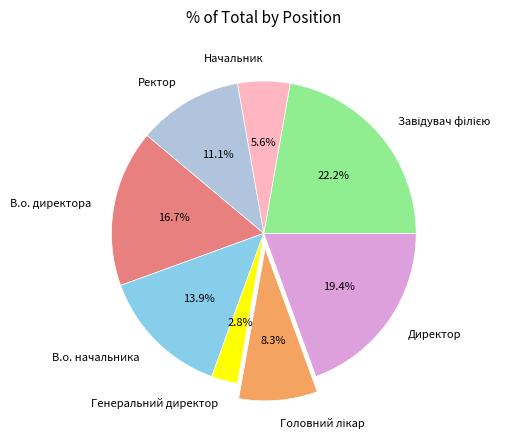

To the nearest percent, what is the average slice percentage?

12%